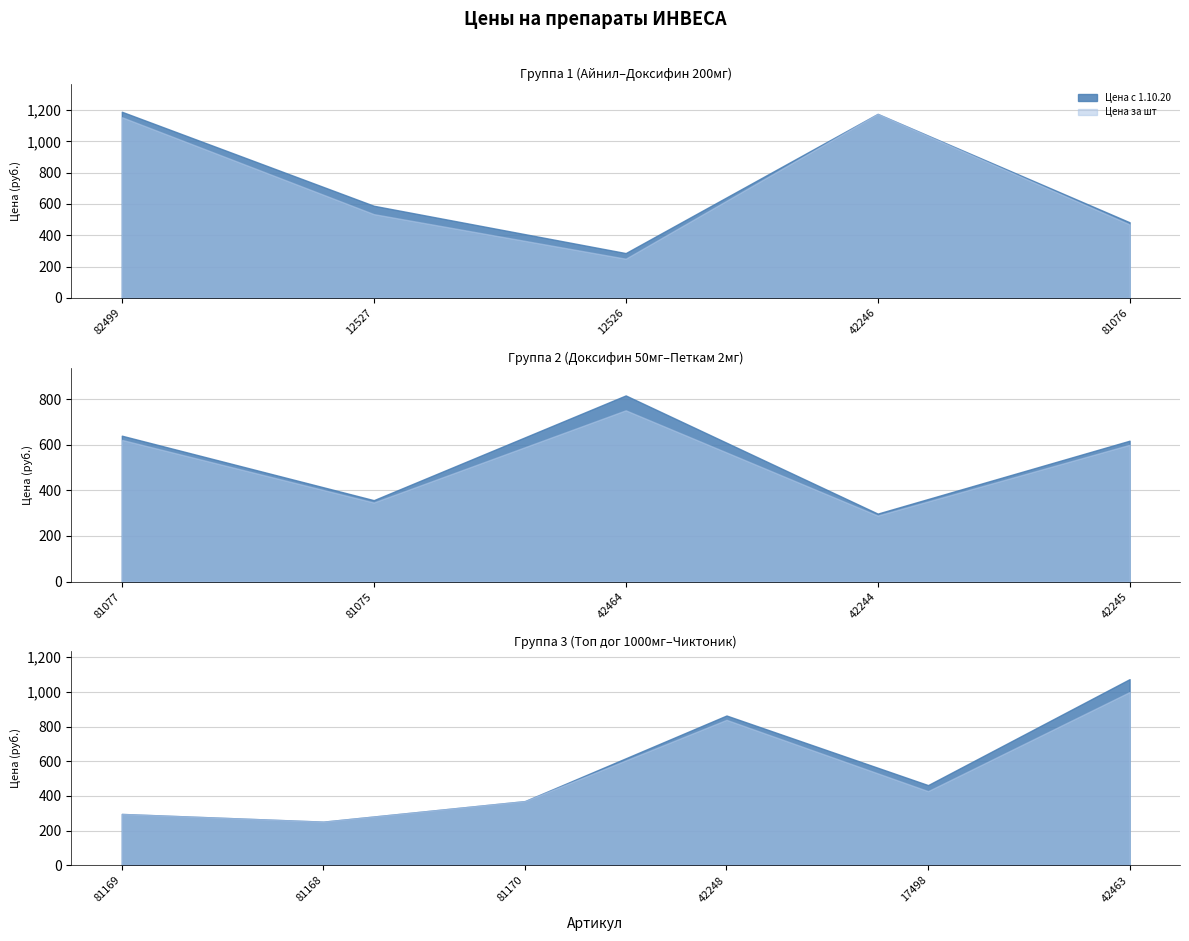

What is the difference between the highest and lowest values at 42248?

25.0